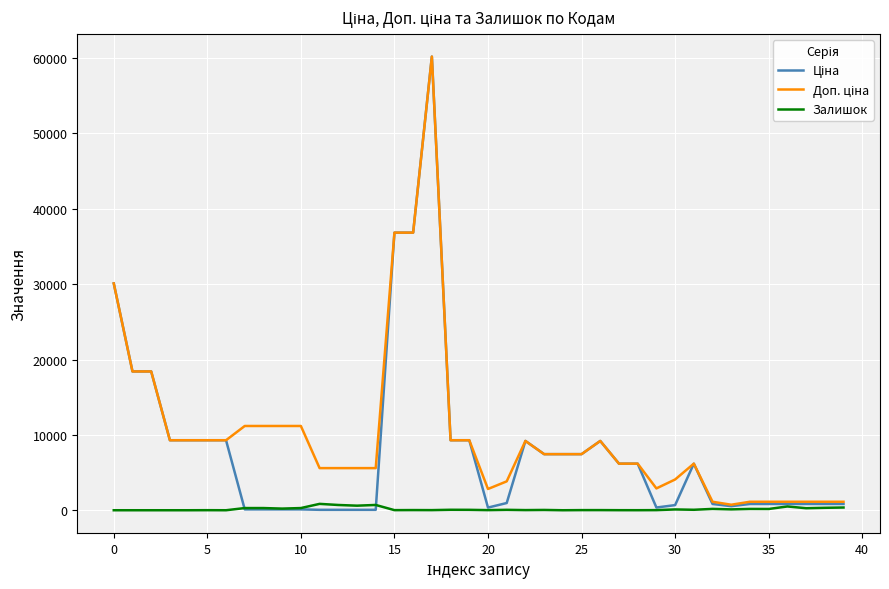

What is the greatest value displayed?

60205.6